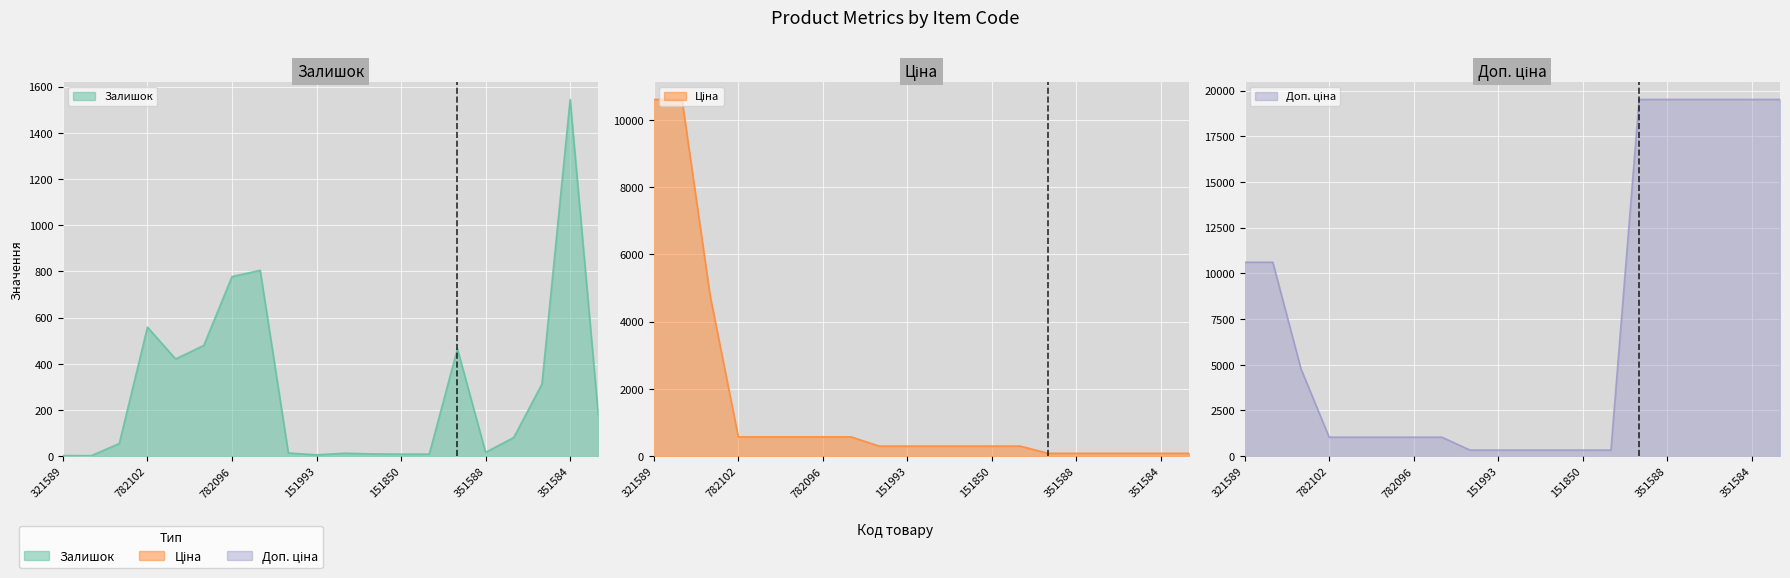

What is the label of the 11th point from the left?

258151992